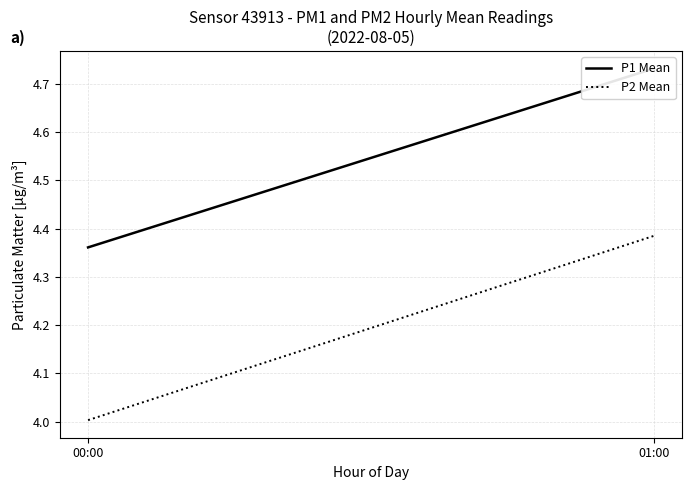

At which category is the sum across all series the highest?

01:00